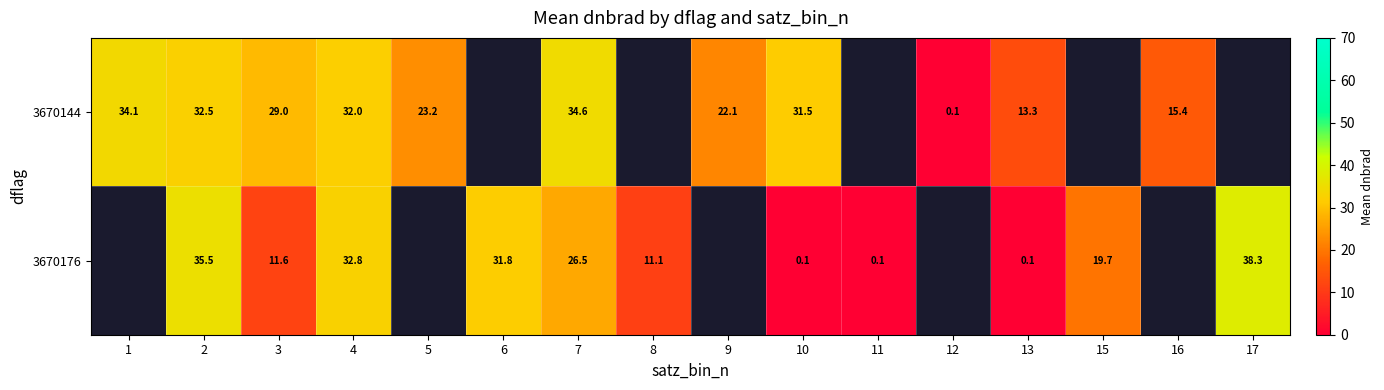

Is the value of 3670176 at 13 greater than the value of 3670144 at 4?

No